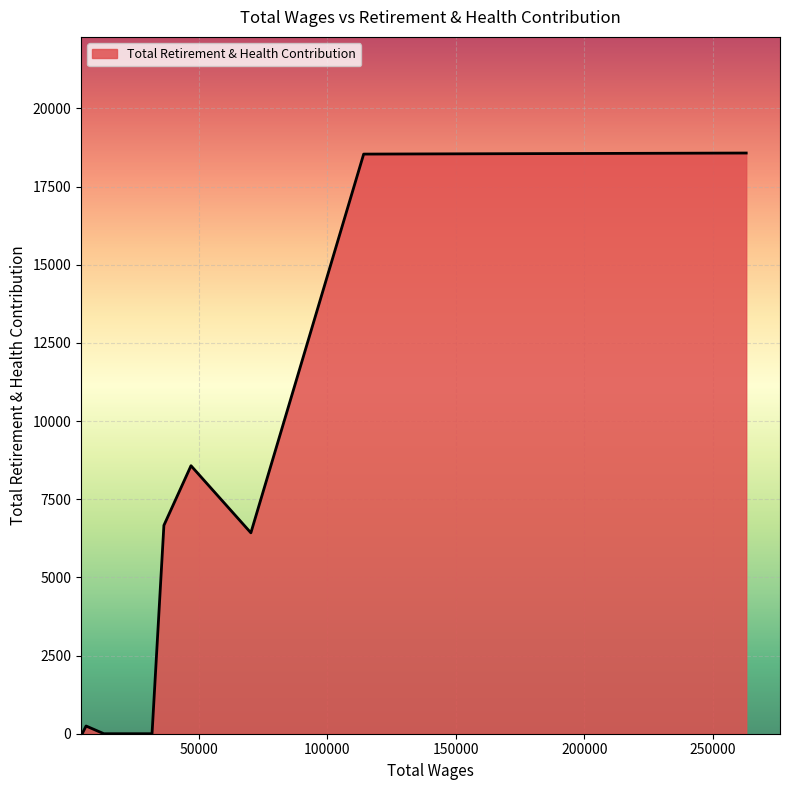

What is the difference between the maximum and minimum values?

18571